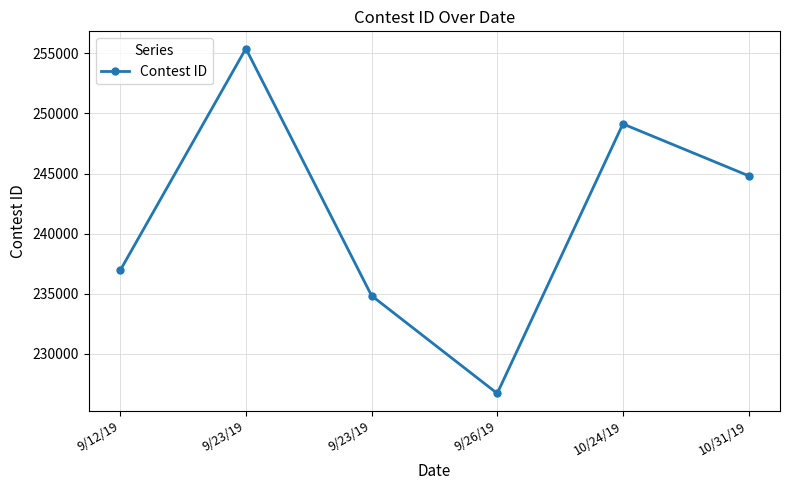

Approximately how many times larger is the value at 9/23/19 compared to 9/23/19?

0.9